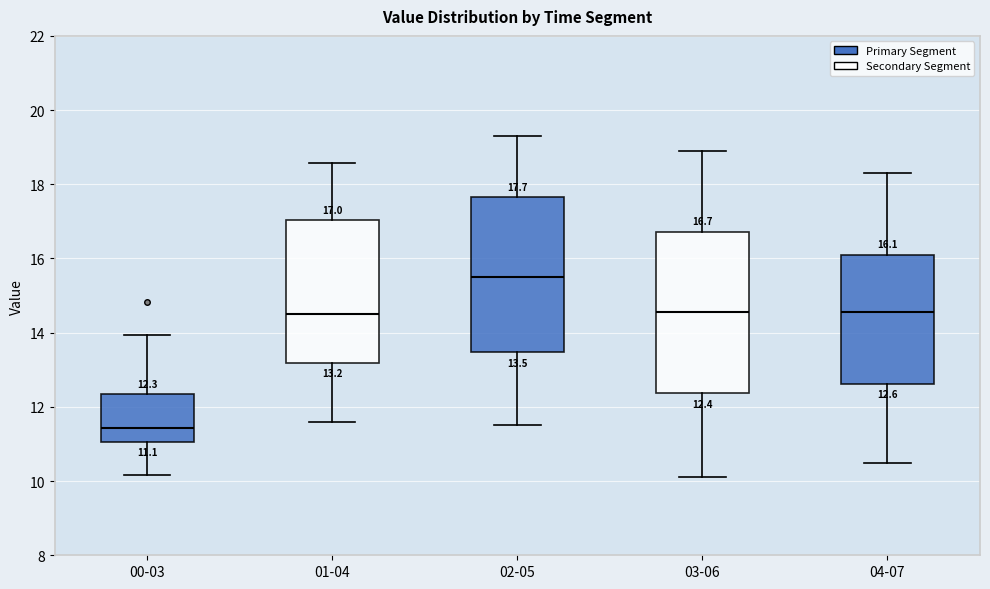

Which box has the lowest median line?

00-03